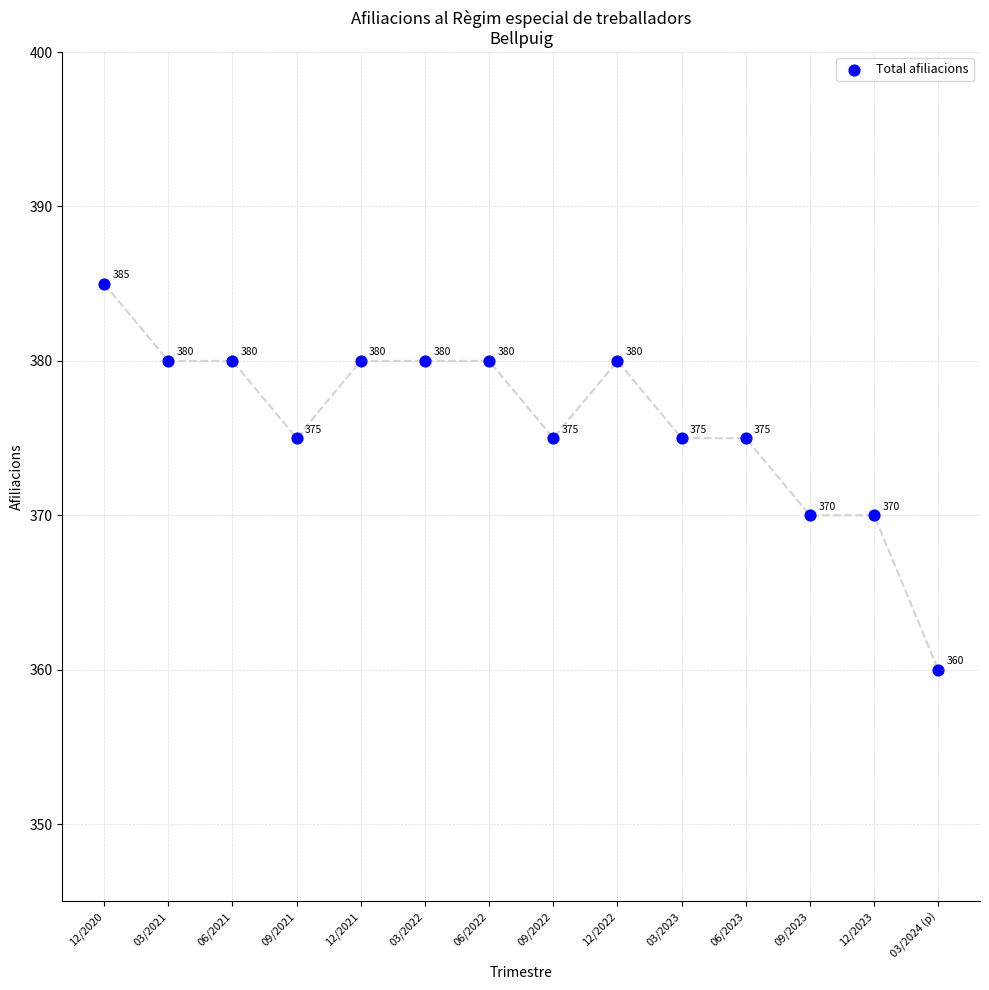

What is the range of Y values (max minus min)?

25